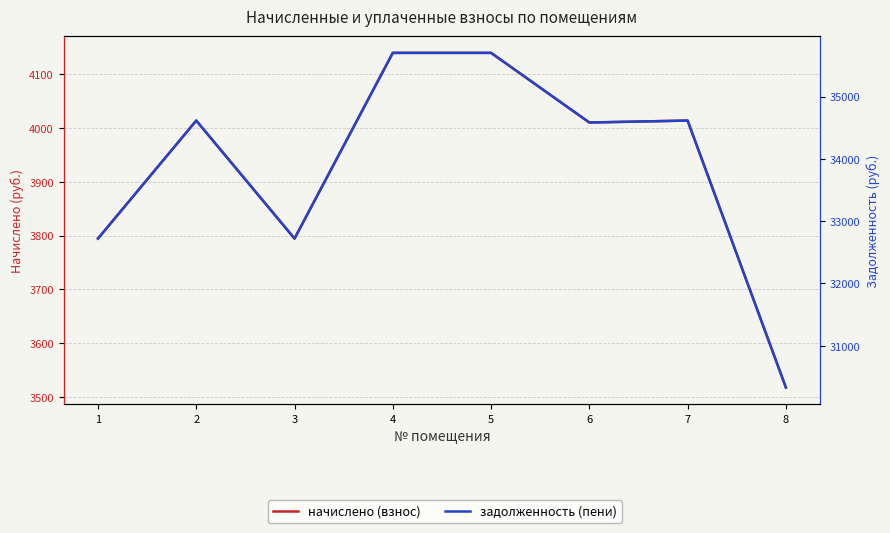

Which category has the highest value across all series?

4